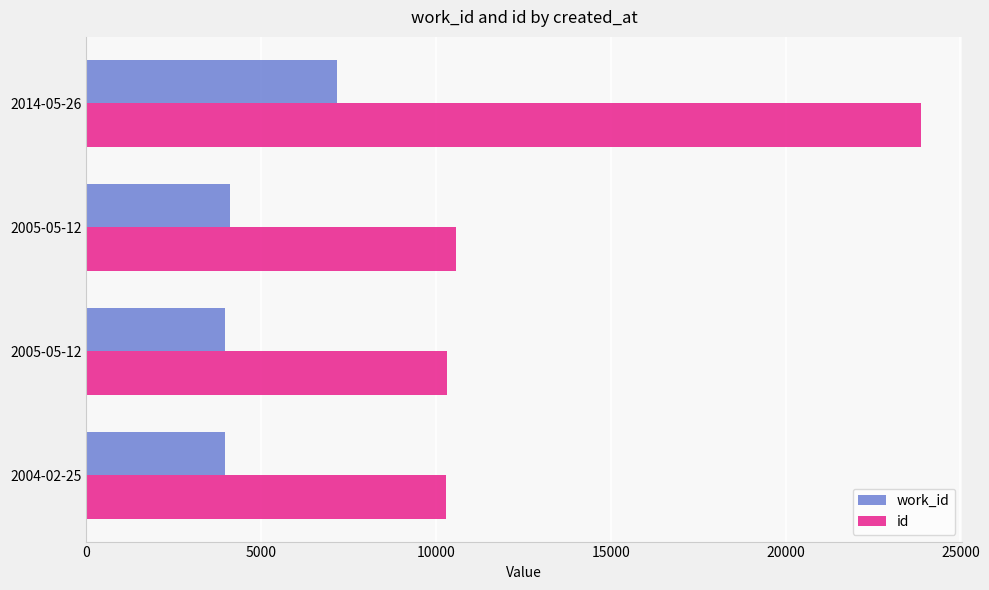

How many data points in work_id are less than 4121?

2